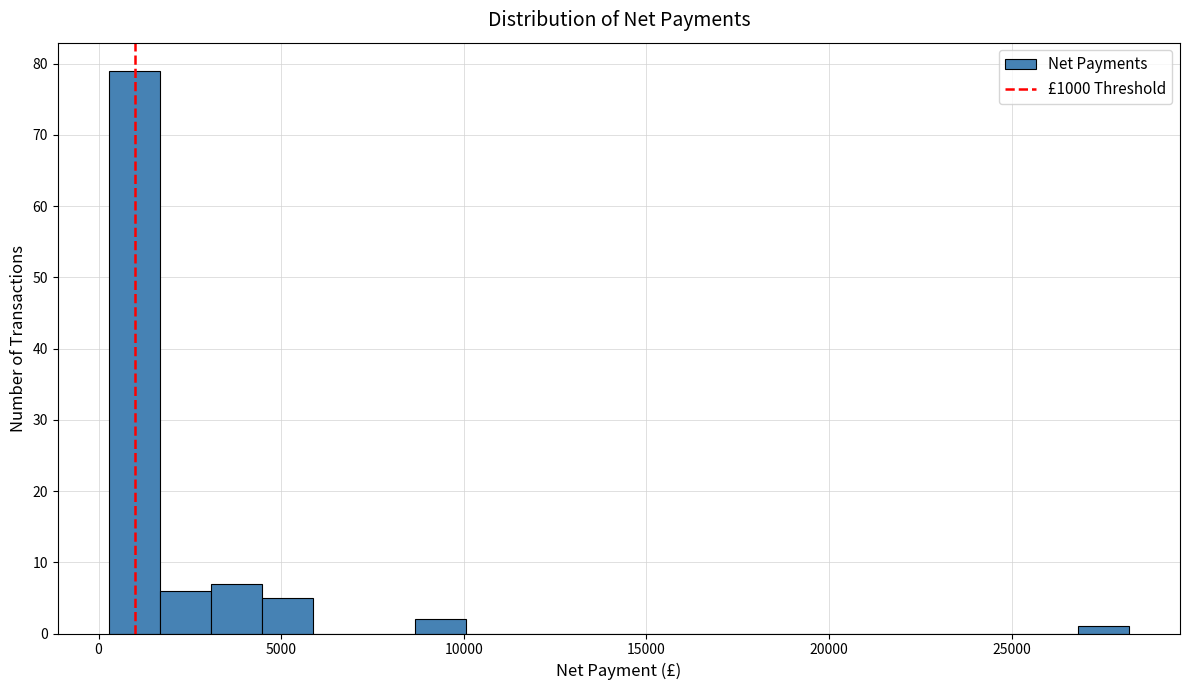

Read against the x-axis, roughly where is the centre of the tallest bar?

1000